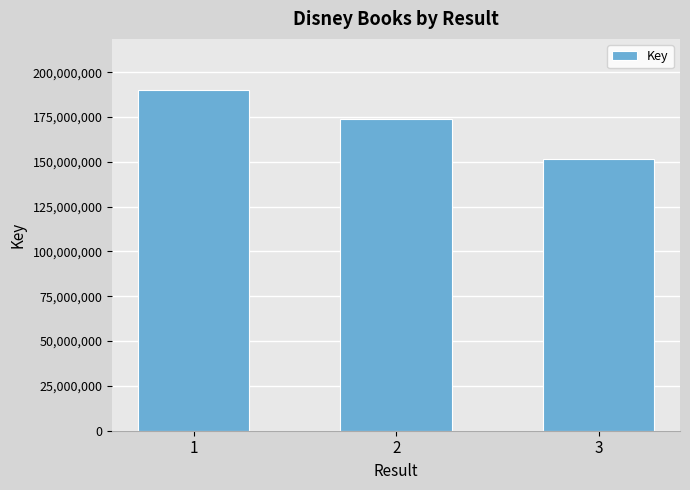

What is the change in value from 1 to 3?

-38287576